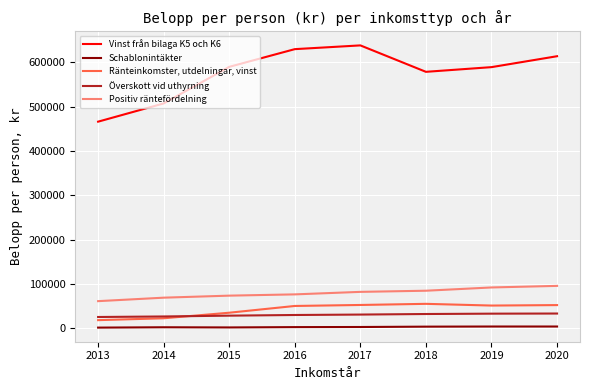

Which series has the largest range (max minus min)?

Vinst från bilaga K5 och K6